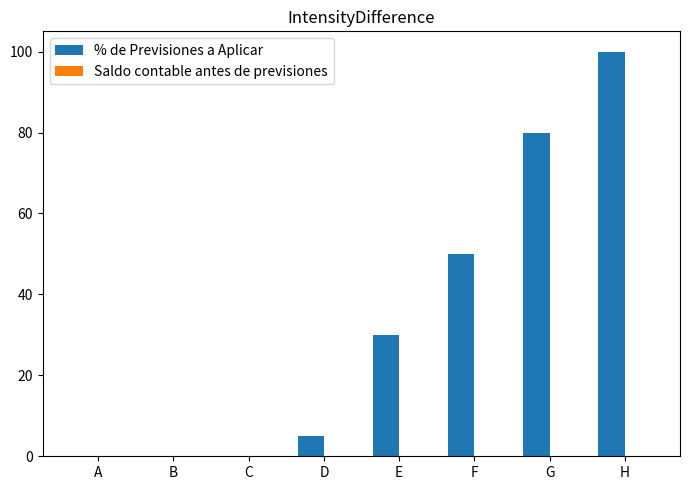

What is the sum of the values at C and E?

30